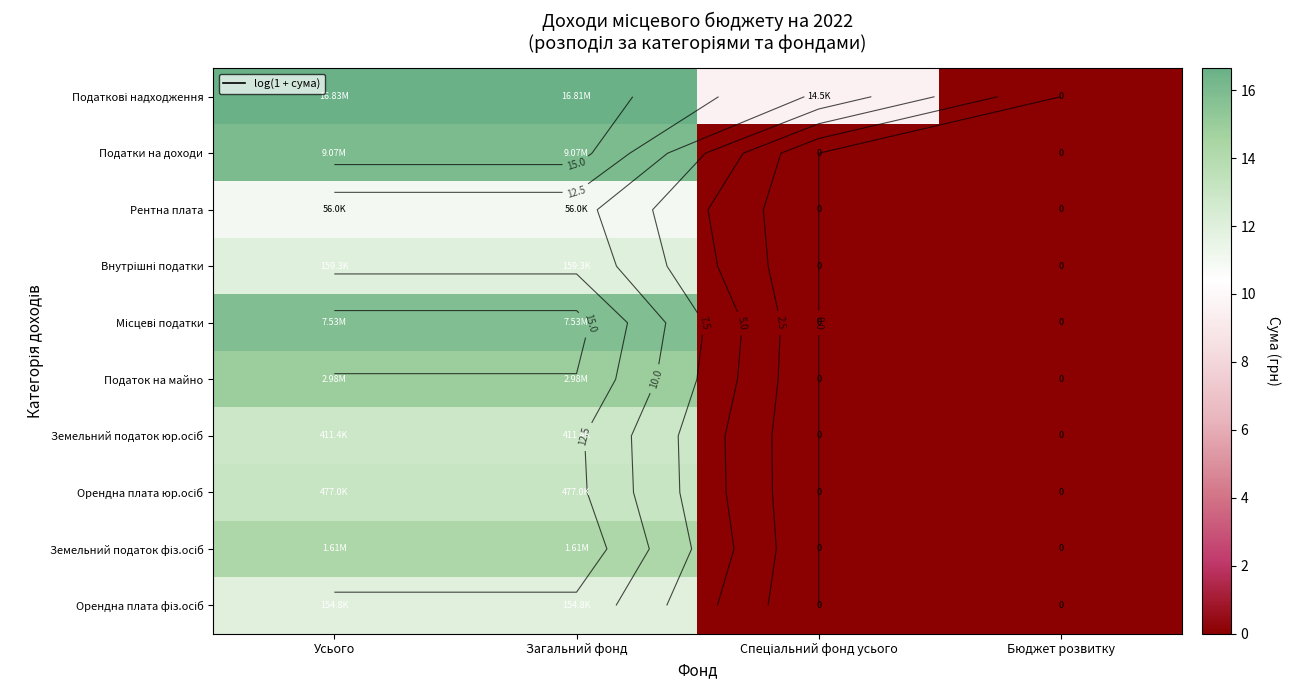

Where does the Податкові надходження series first go above 16?

Усього